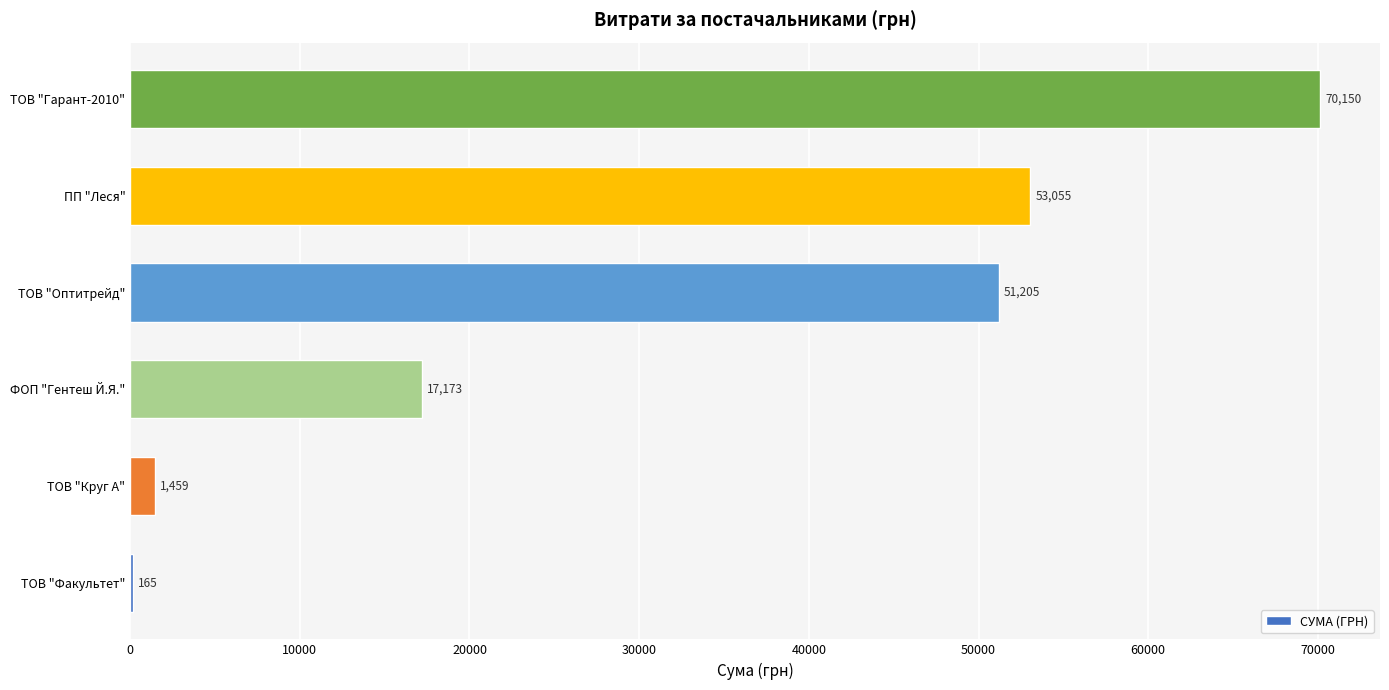

True or false: the data shows 53055.2 at ПП "Леся".

True